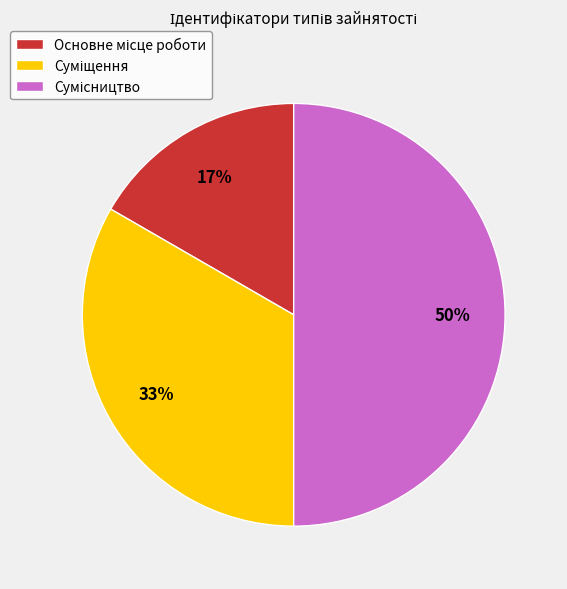

To the nearest percent, what is the difference between the largest and smallest slice percentages?

33%